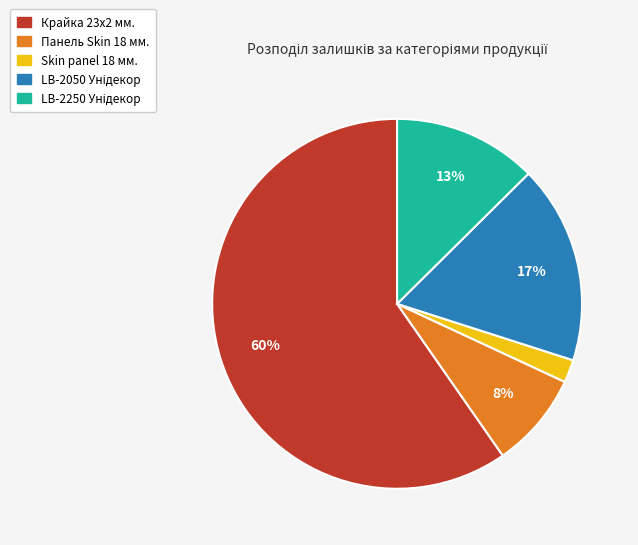

To the nearest percent, what is the average slice percentage?

20%